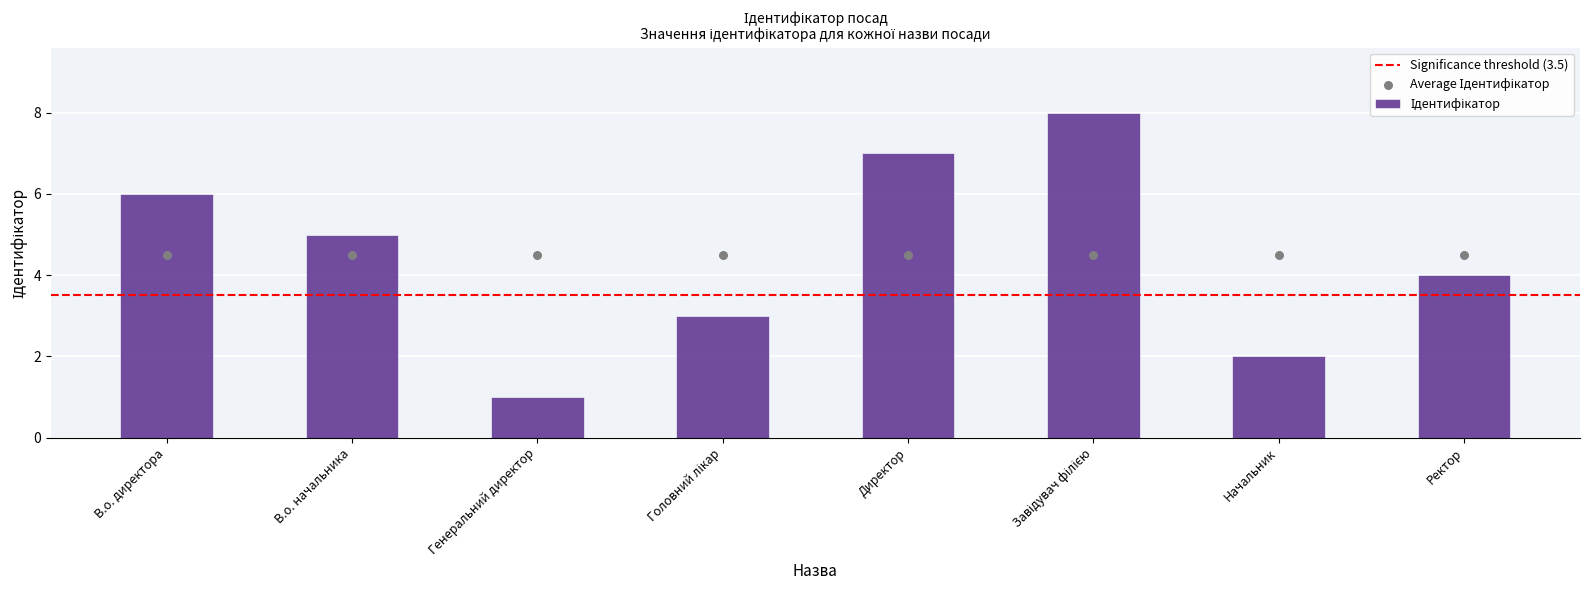

What is the ratio of the value at Директор to the value at Начальник?

3.5